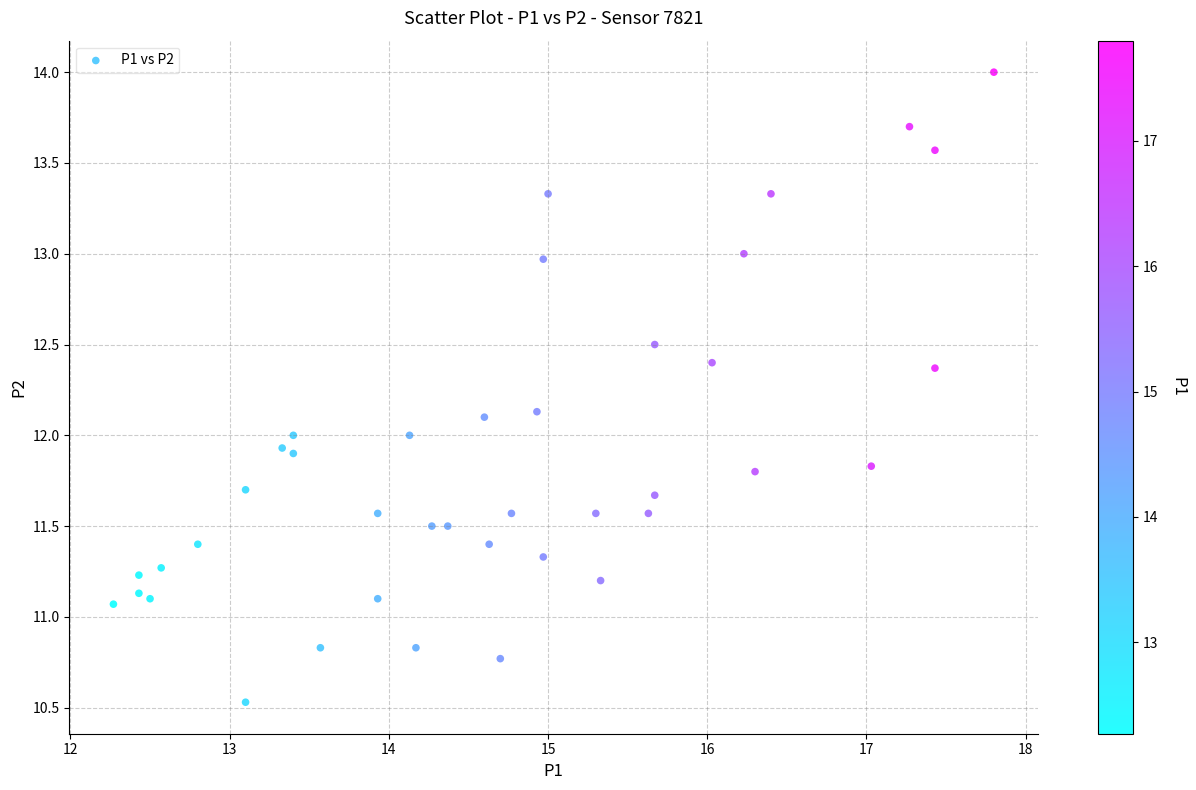

What is the range of Y values (max minus min)?

3.5